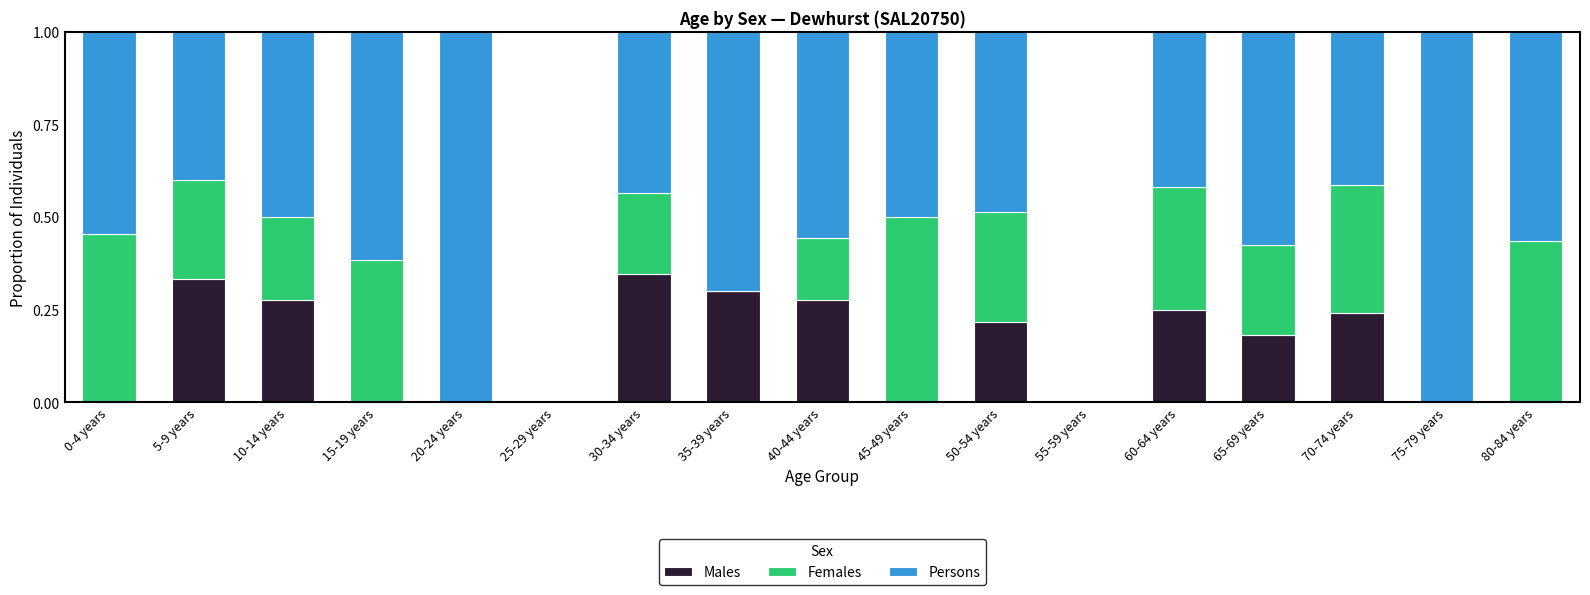

What is the total value across all series at 20-24 years?

1.0